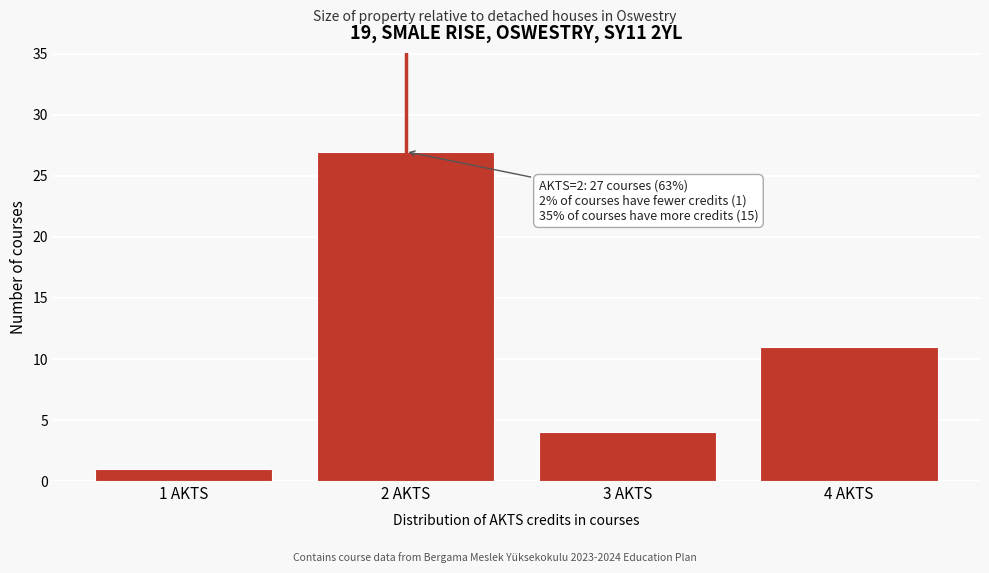

Over which range of the x-axis is the bar tallest?

1.5 to 2.5